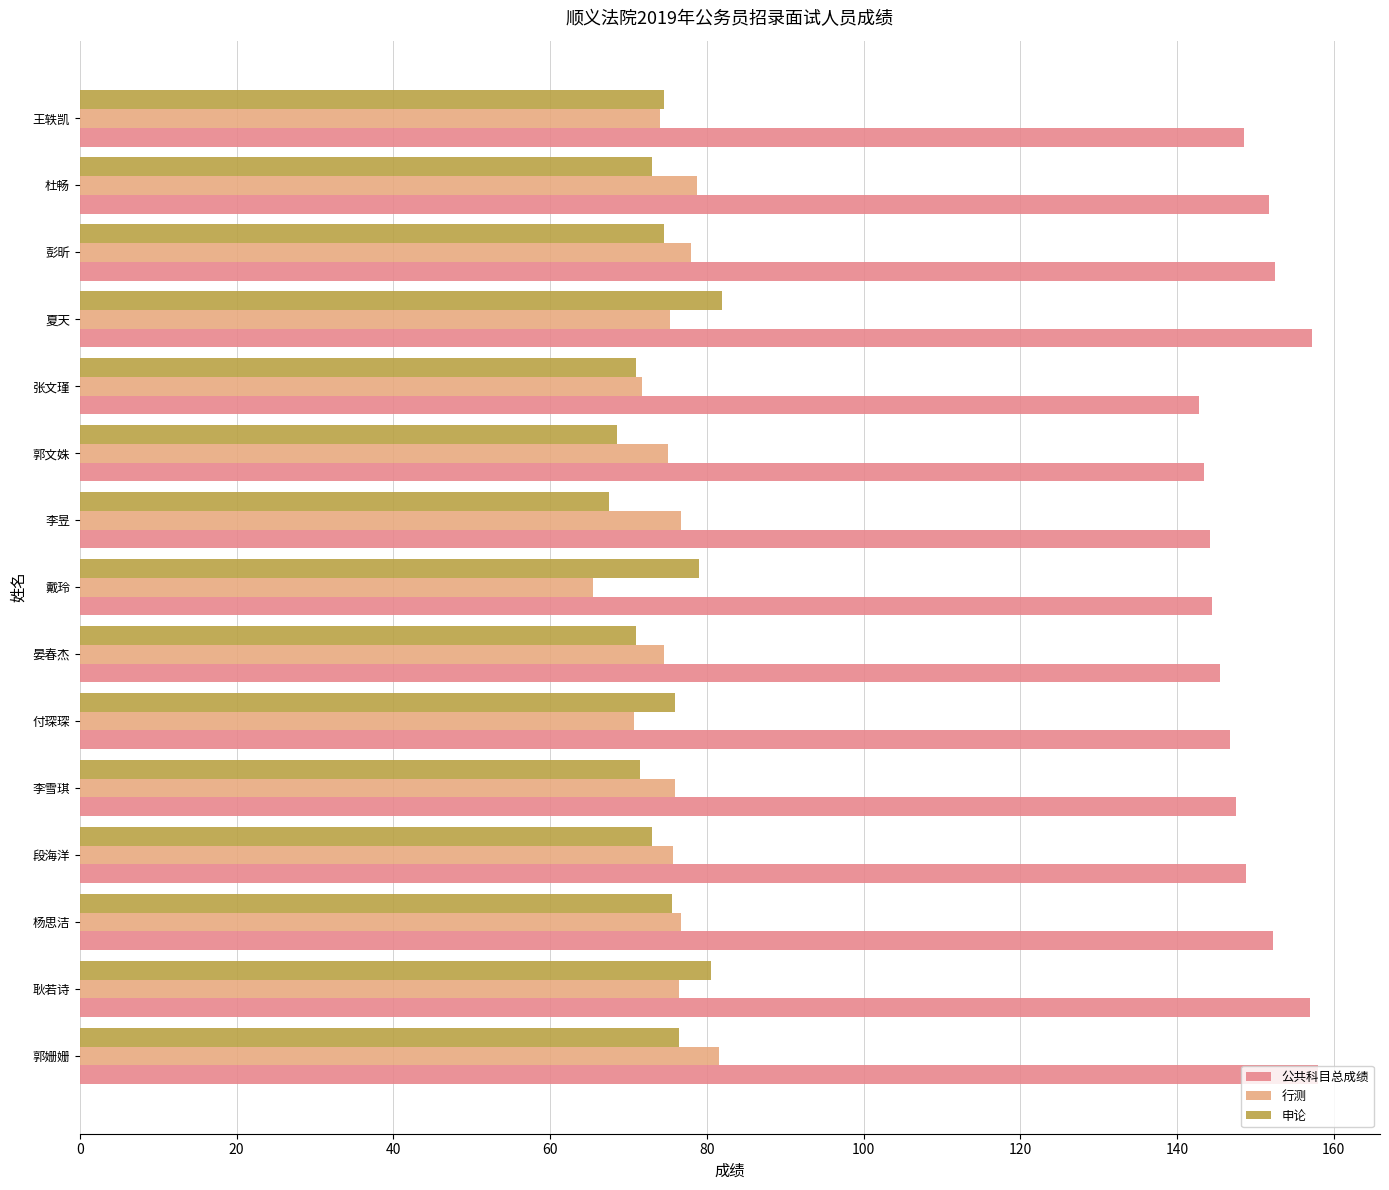

How many distinct data groups are displayed?

3